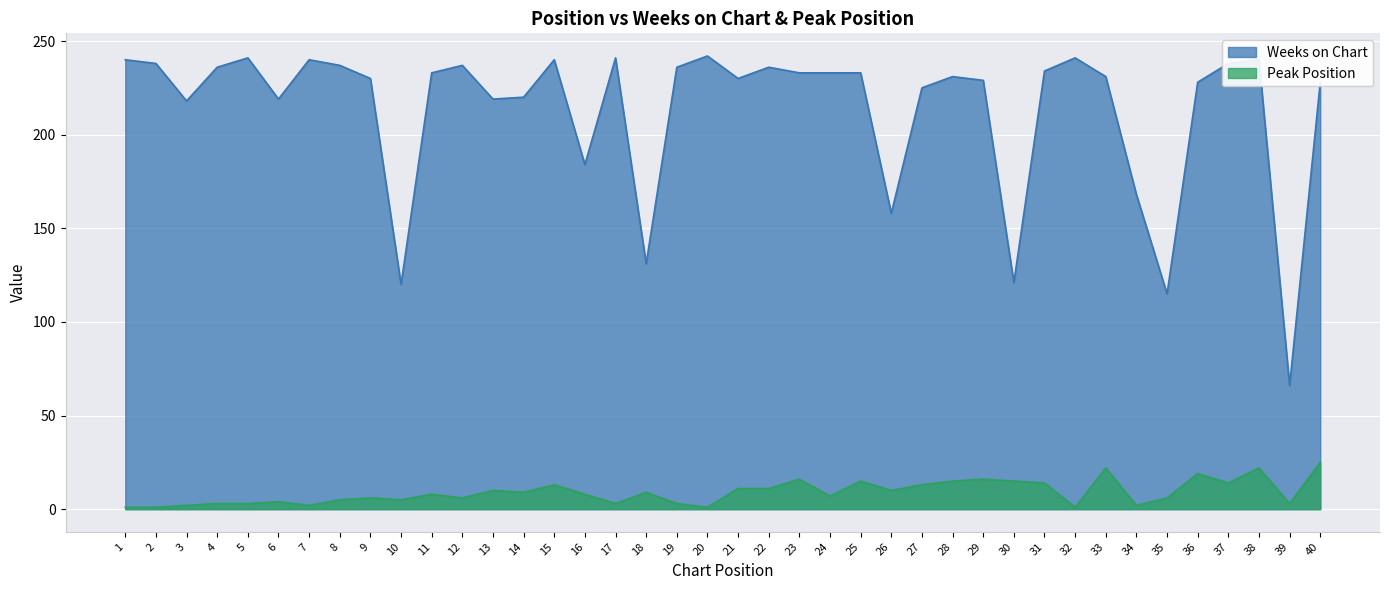

Which series has the largest total across all categories?

Weeks on Chart